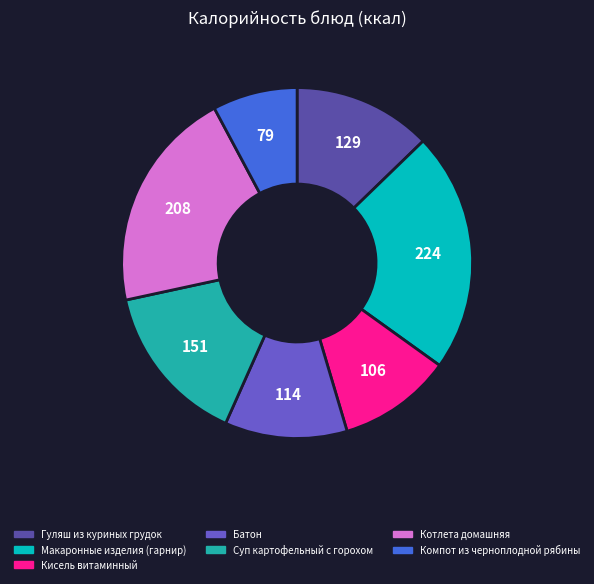

Do Компот из черноплодной рябины and Котлета домашняя together represent more than half of the pie?

No